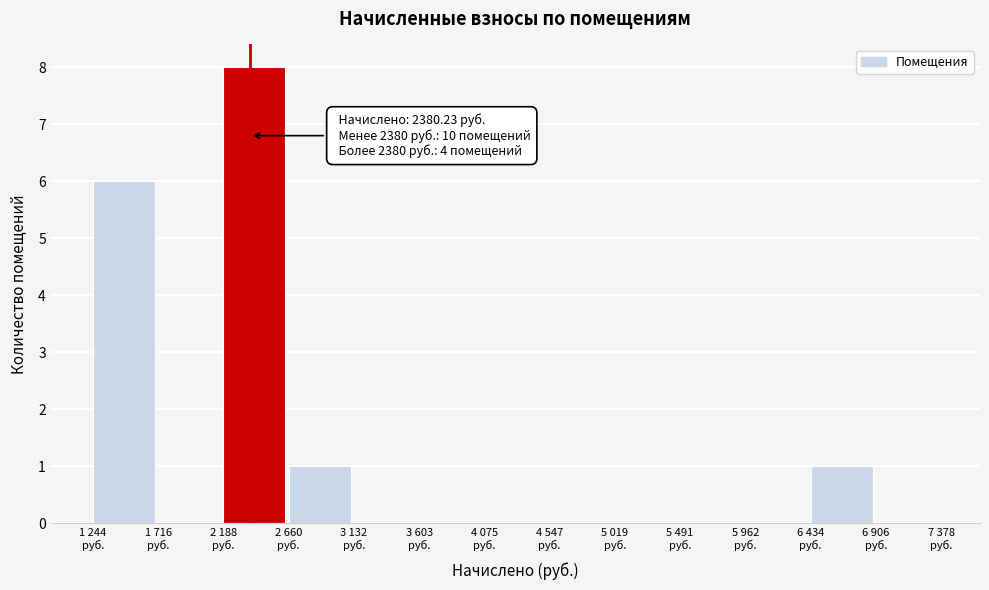

What is the sum of all values?

16